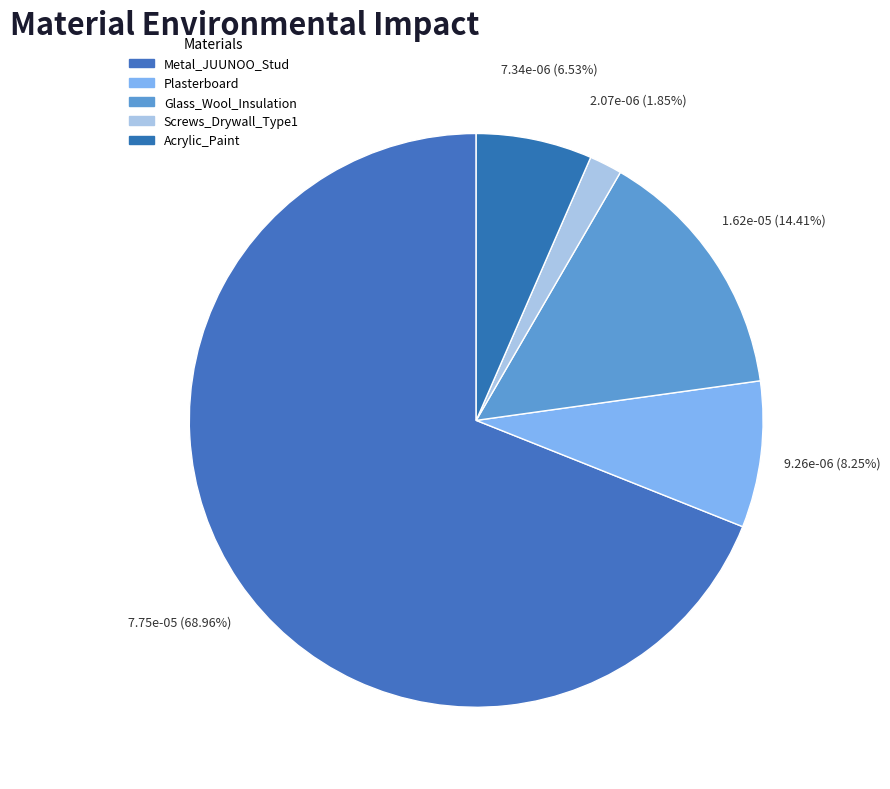

To the nearest percent, what portion does Screws_Drywall_Type1 represent?

2%